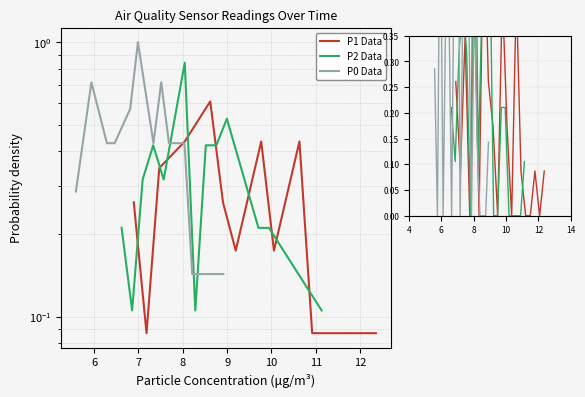

Which series has the widest spread of values?

P0 Data